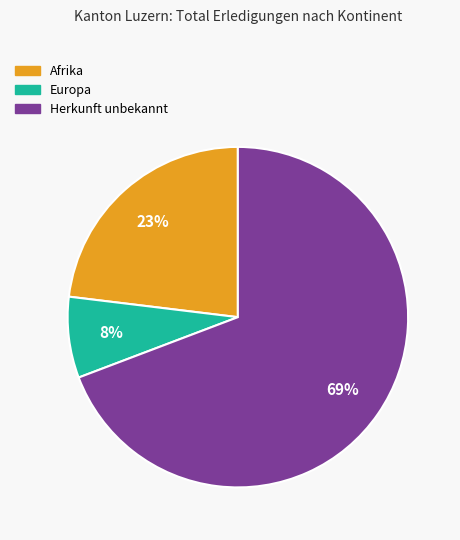

Rank the categories by value from lowest to highest.

Europa, Afrika, Herkunft unbekannt